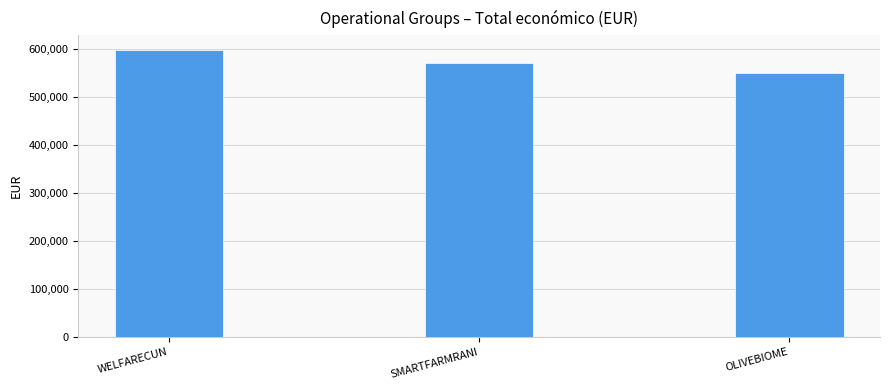

What is the smallest value displayed?

550111